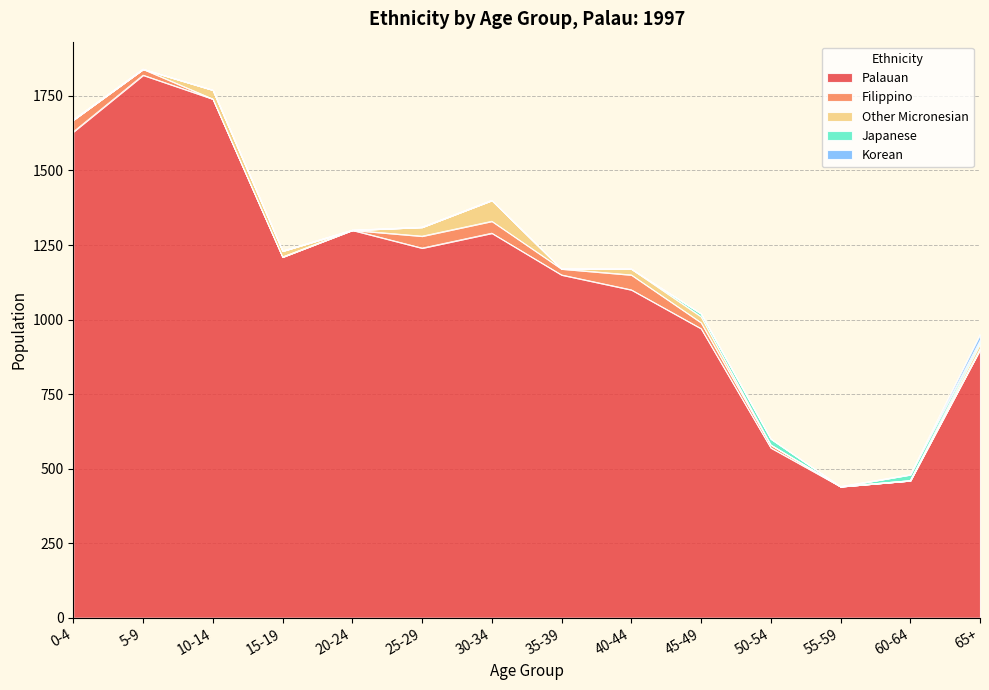

What is the sum of the Palauan values at 65+ and 55-59?

1340